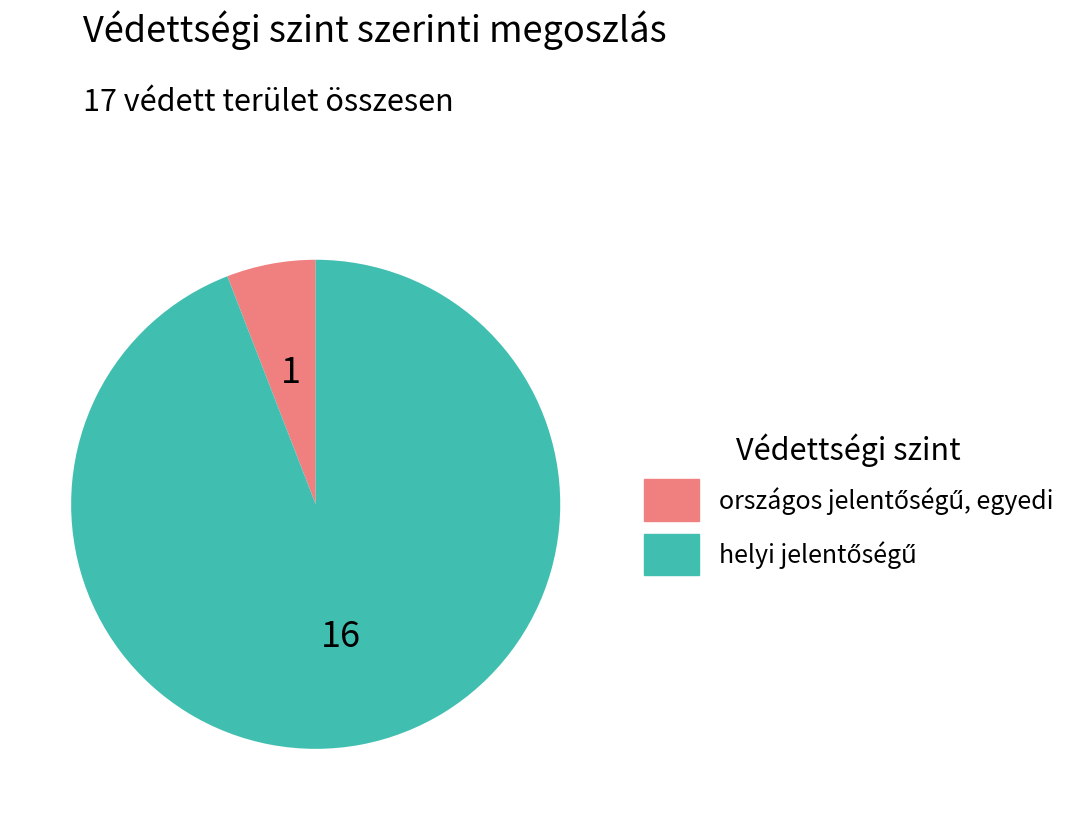

How many slices are in this pie chart?

2